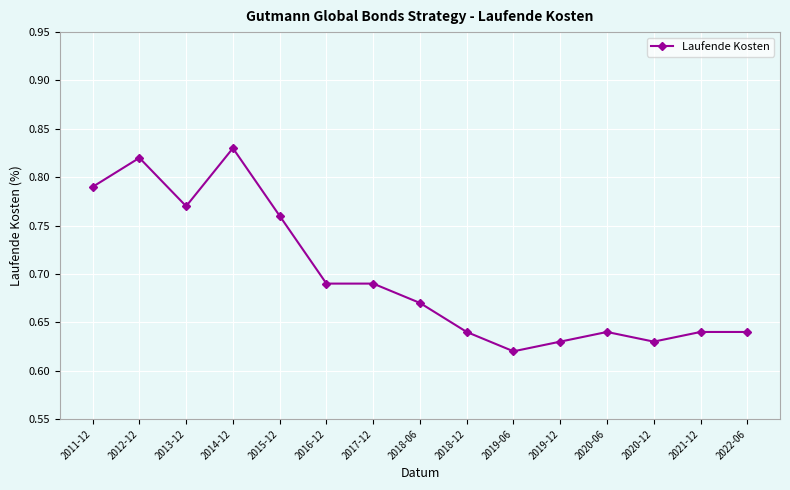

Count the number of categories in the chart.

15